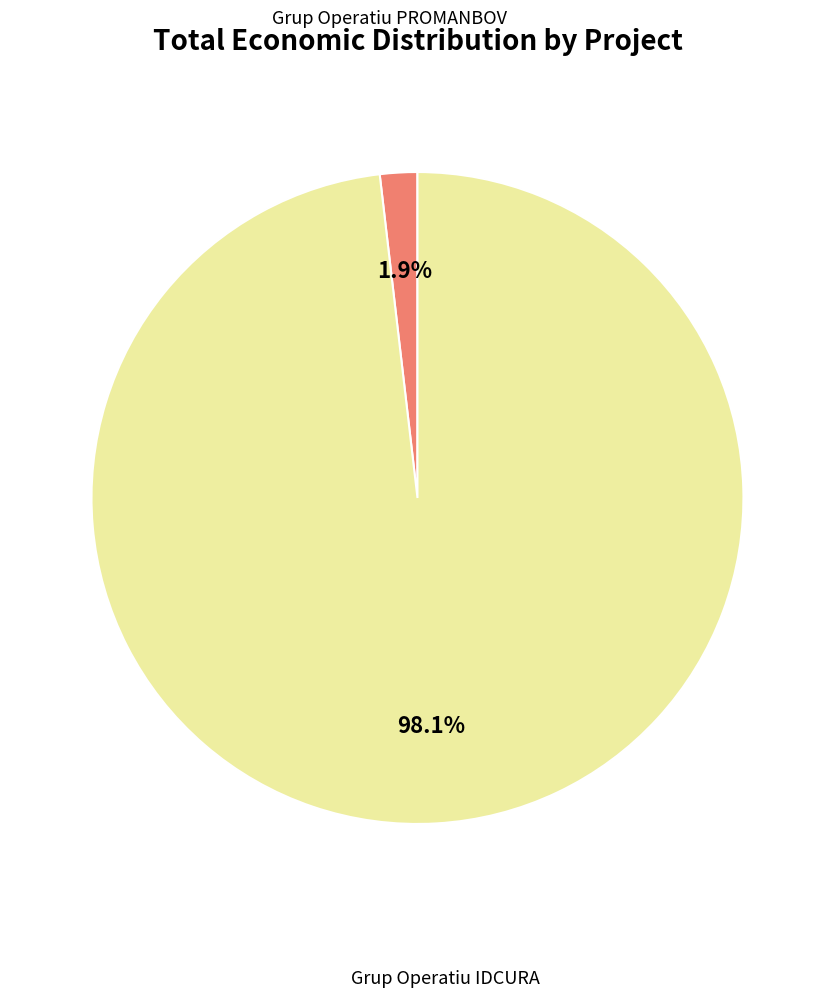

Is there a majority slice in this chart?

Yes